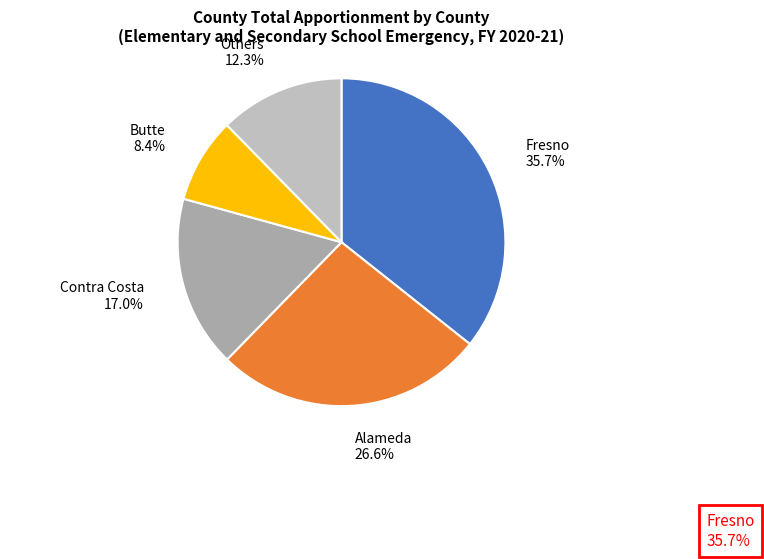

Is the sum of Others and Alameda greater than half?

No